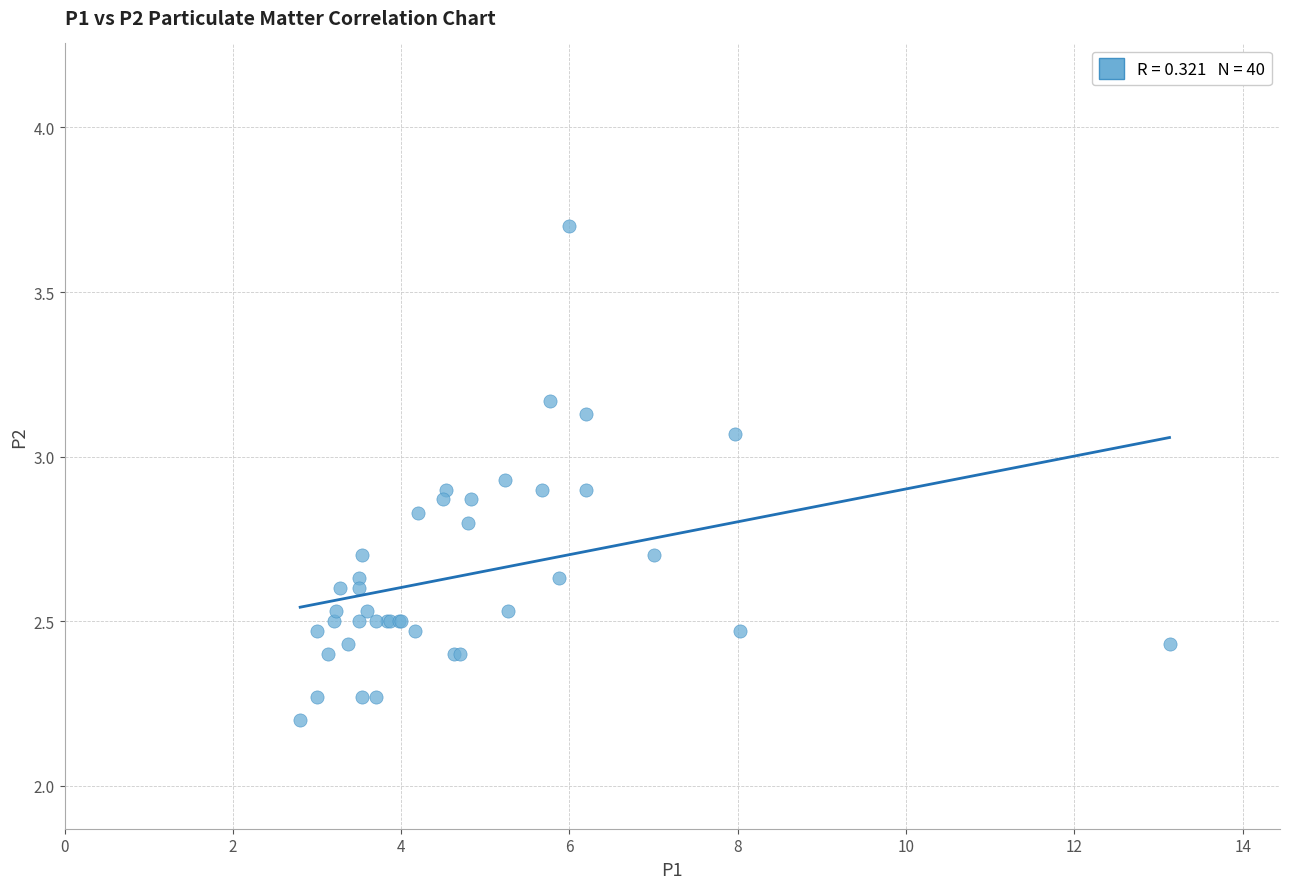

What Y value in the scatter plot is closest to 2?

2.2